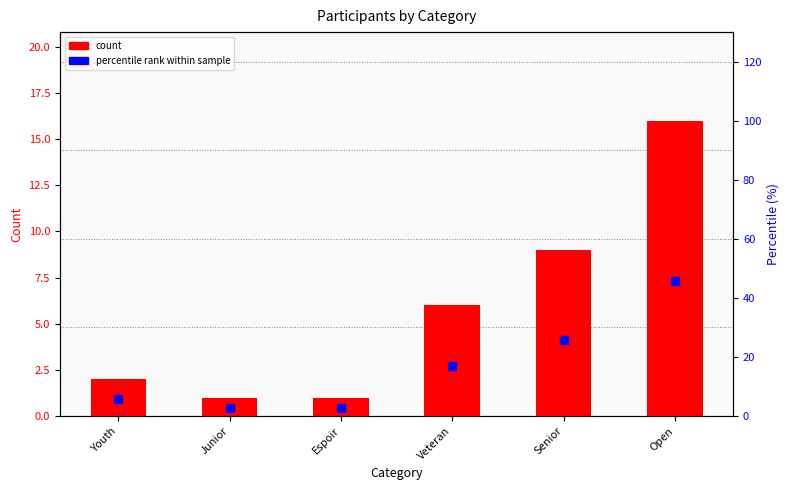

What is the total value across all series at Senior?

34.7